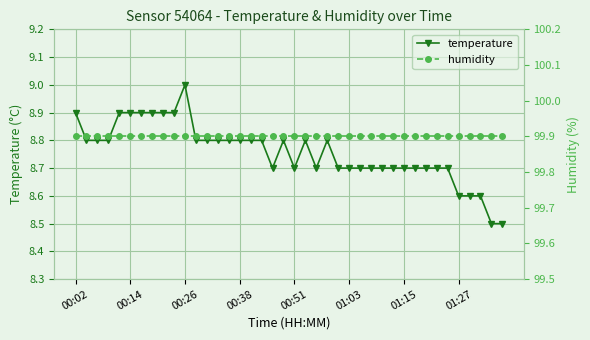

What is the maximum value for temperature?

9.0